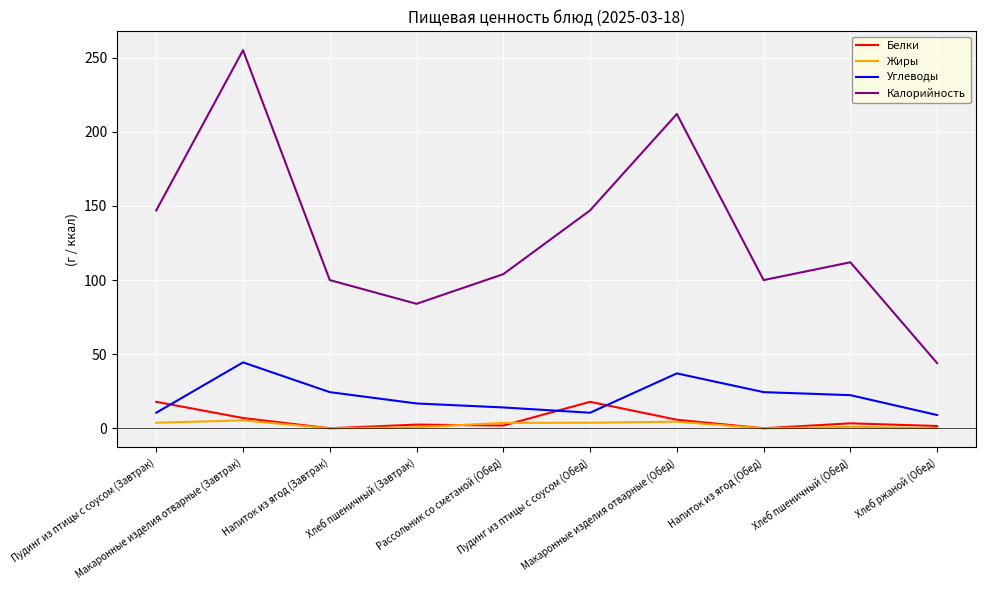

True or false: Жиры has more than 1 interior local peaks.

True